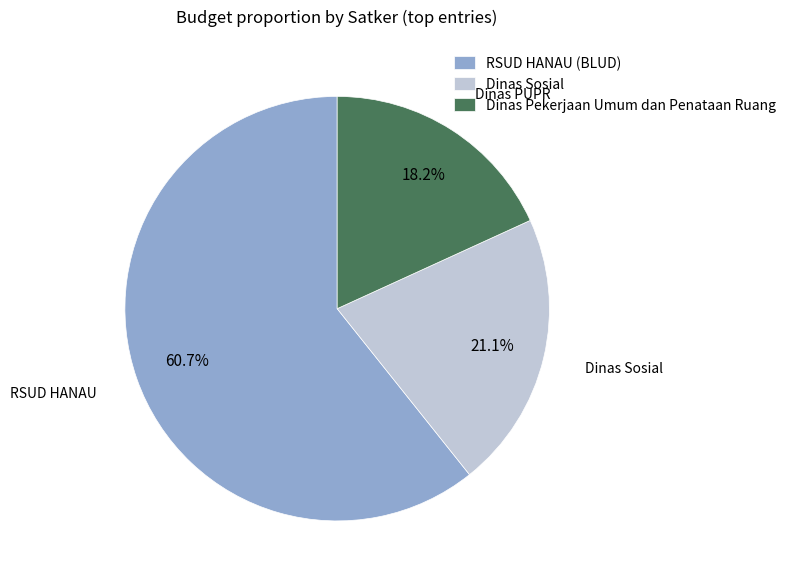

How many slices are in this pie chart?

3